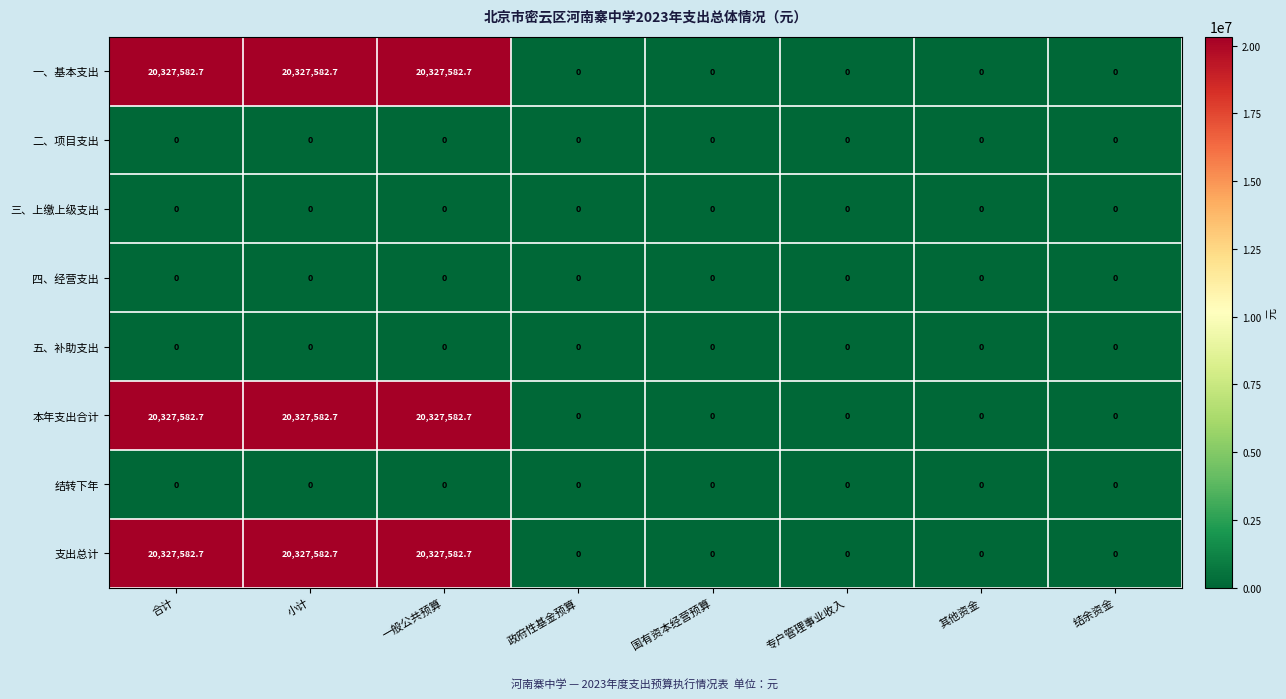

What is the maximum value shown in the chart?

20327582.7